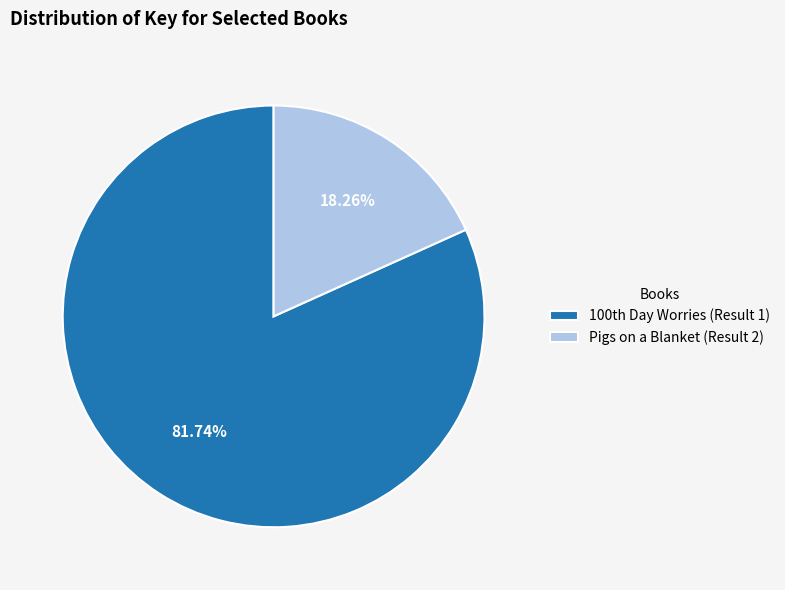

How many slices are in this pie chart?

2